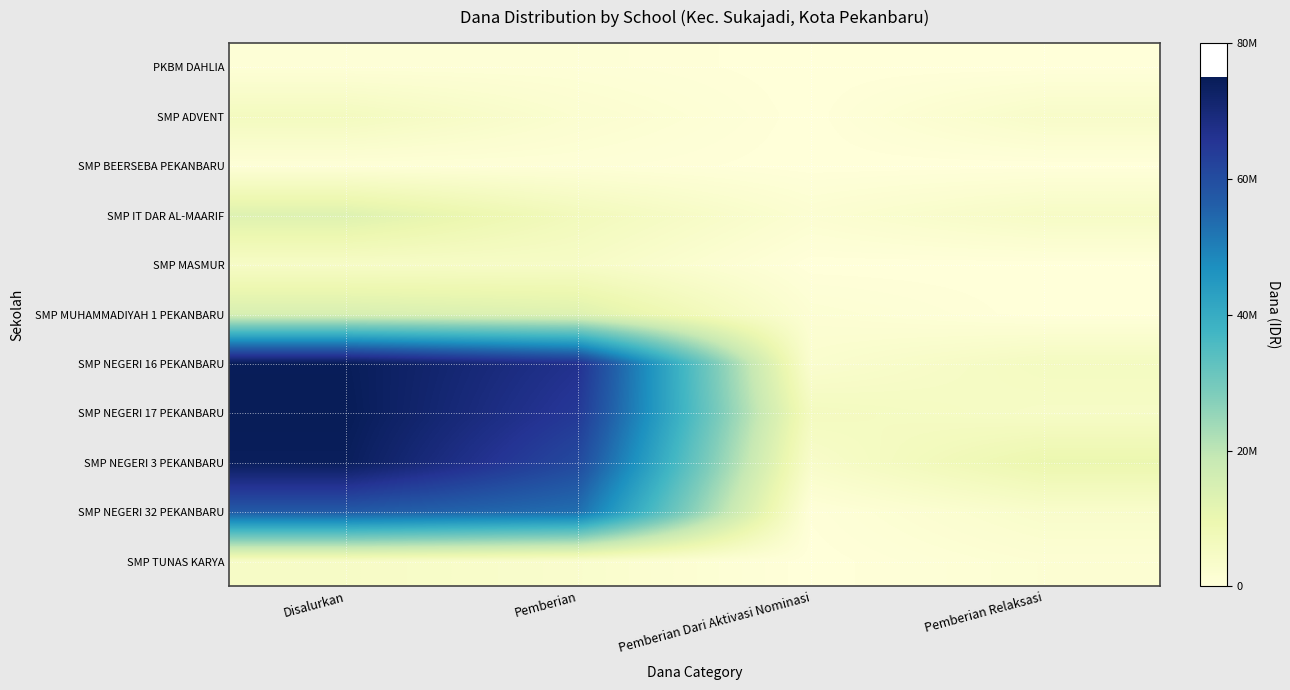

Count the number of data series in this chart.

11